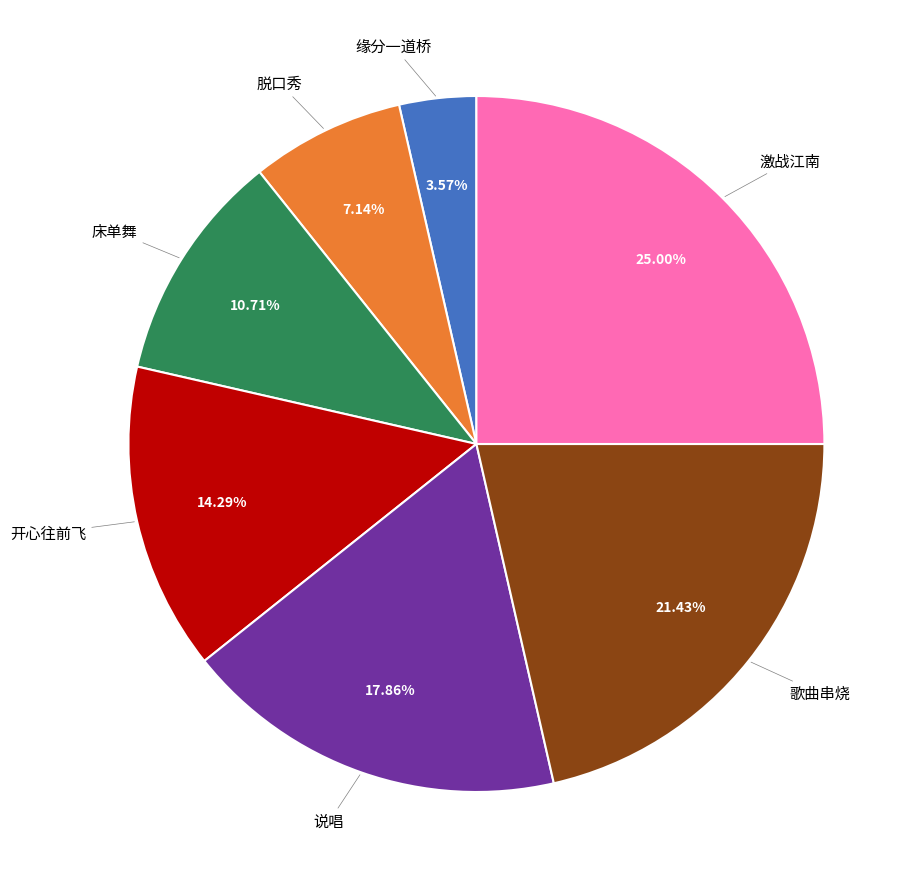

Is there a majority slice in this chart?

No